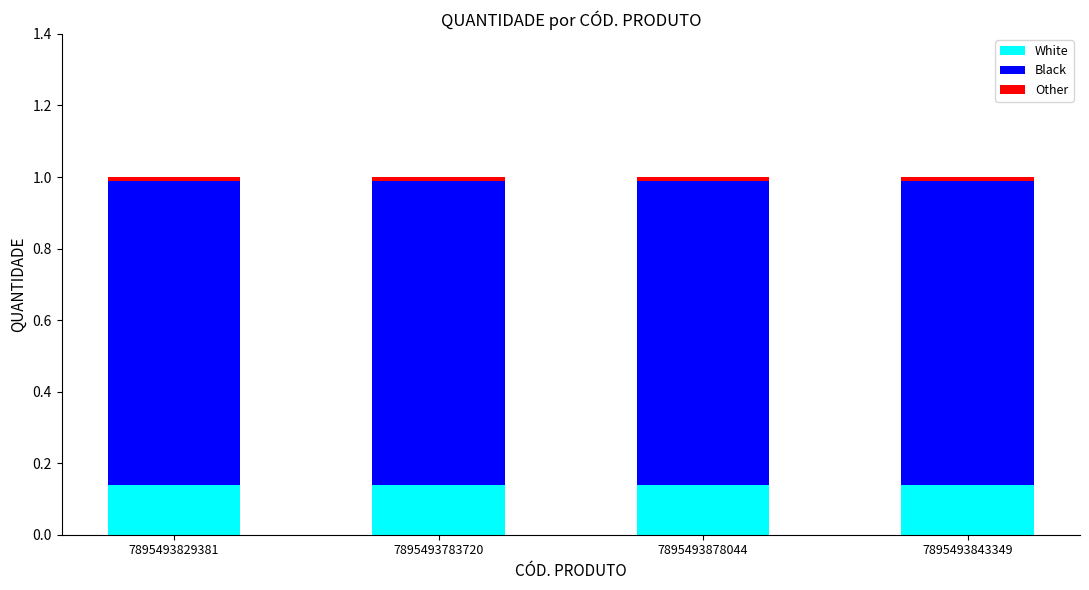

Which has a higher value, 7895493878044 or 7895493783720?

7895493878044